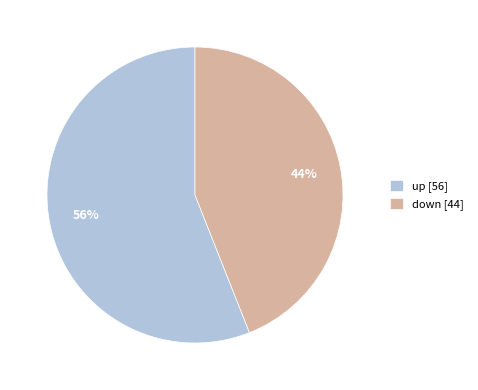

To the nearest percent, what is the combined percentage of up and down?

100%